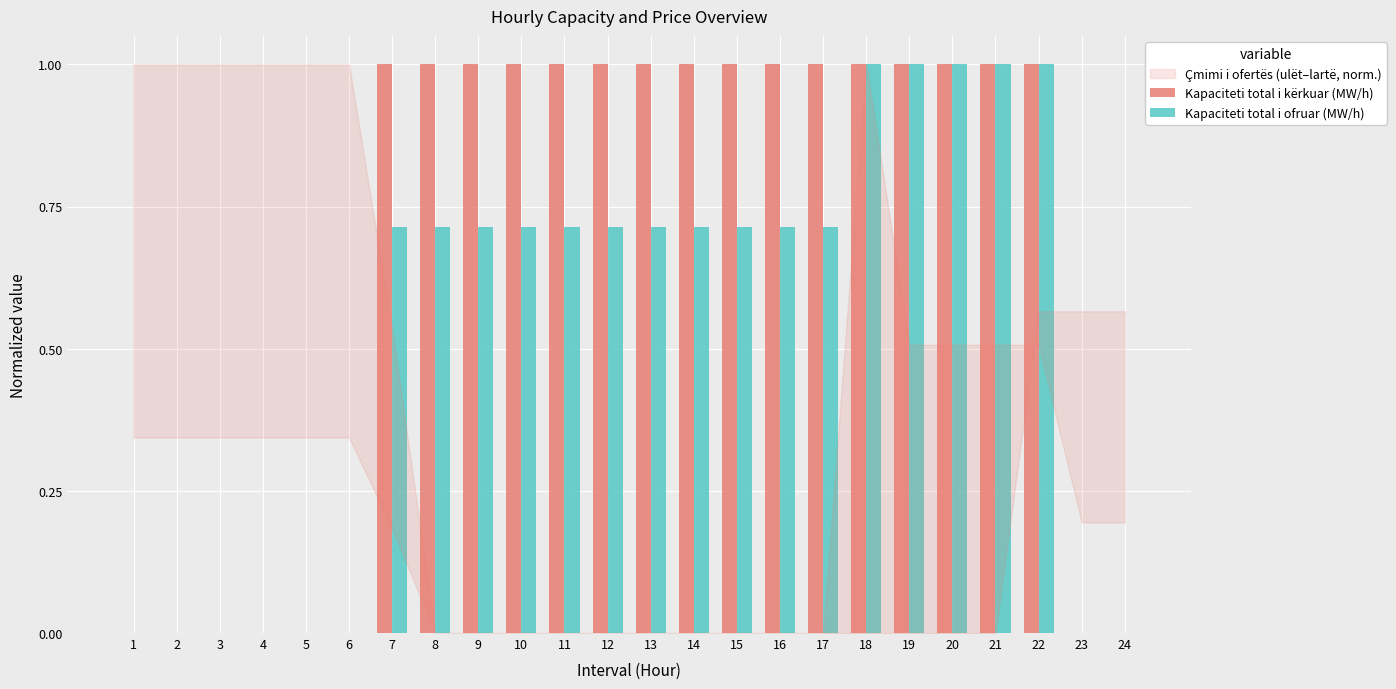

How many groups of bars are there?

24